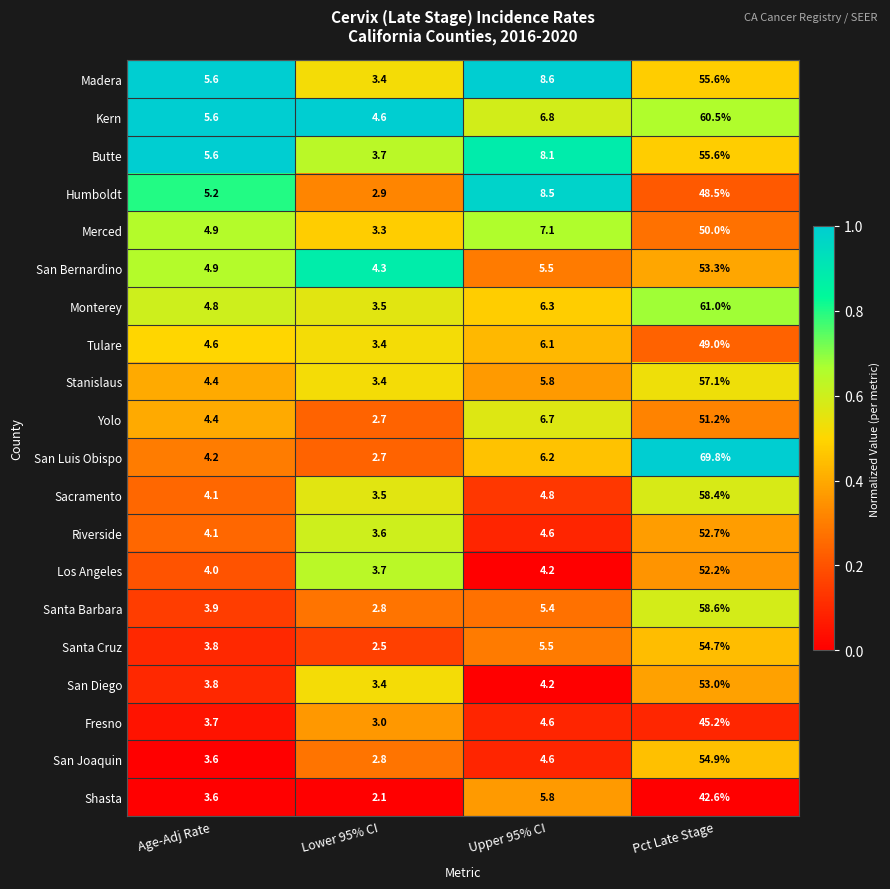

What is the difference between the Madera values at Lower 95% CI and Age-Adj Rate?

2.2